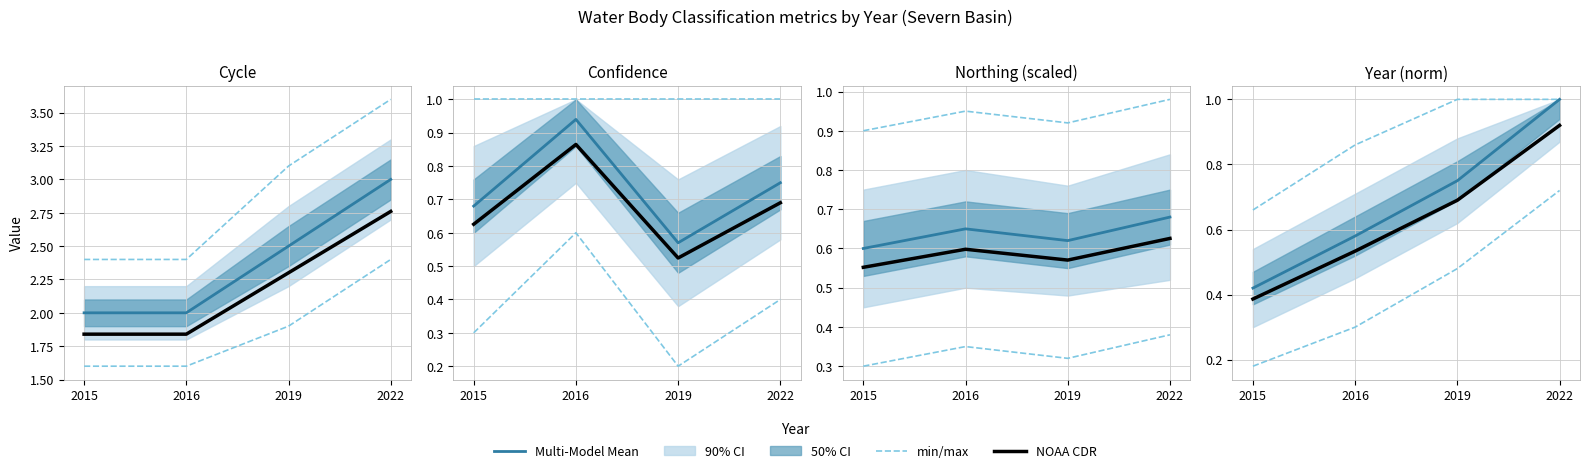

What is the value of the min/max point at the 2nd from the left?

0.3